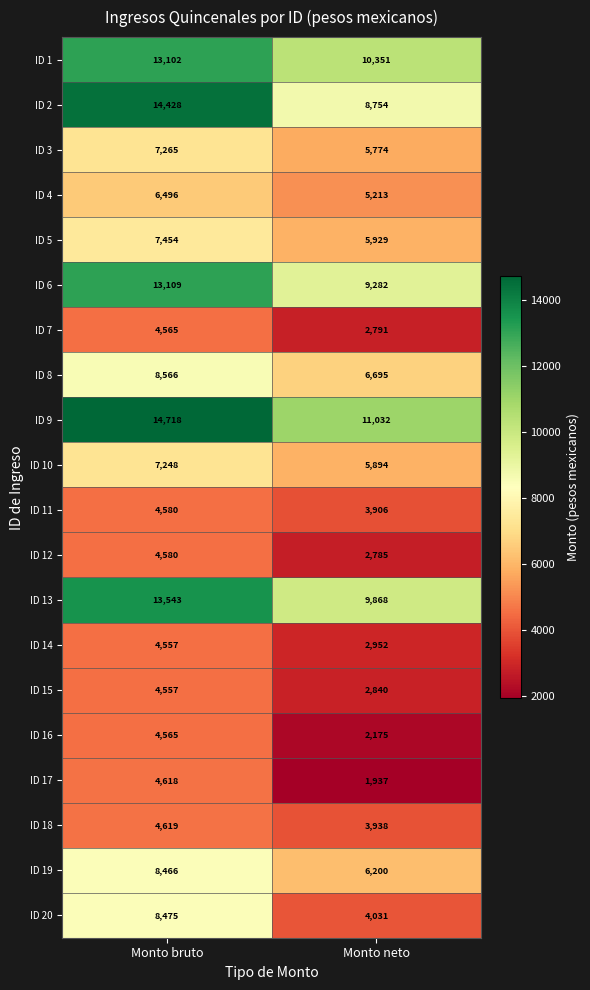

Read the ID 10 value at Monto neto, to the nearest 10.

5890